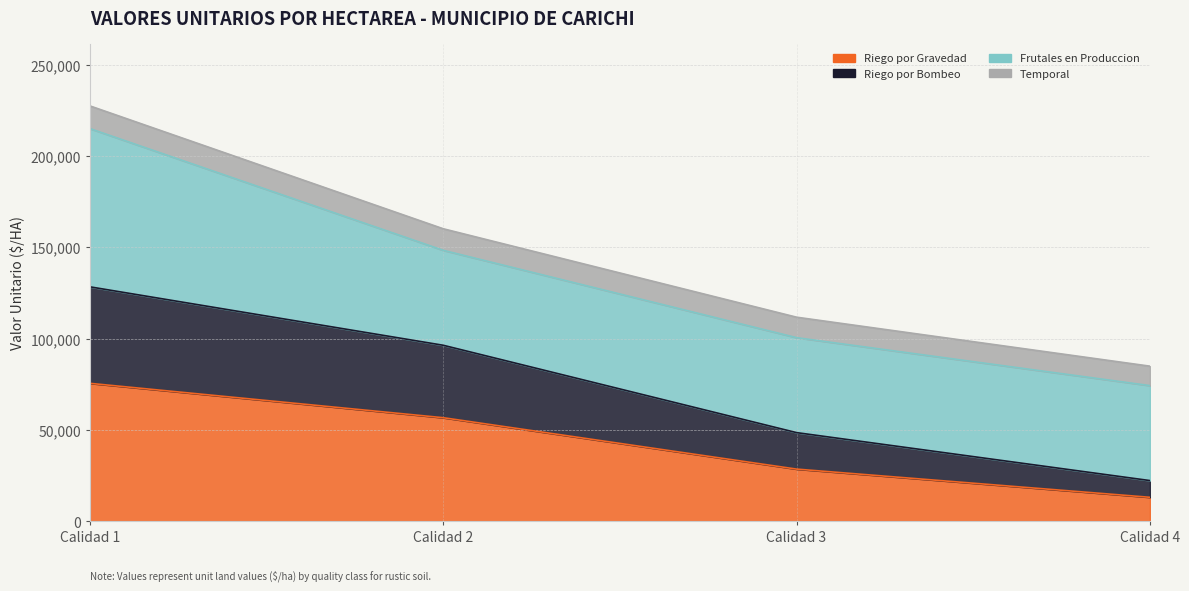

Rank the categories by Temporal value from highest to lowest.

Calidad 1, Calidad 2, Calidad 3, Calidad 4